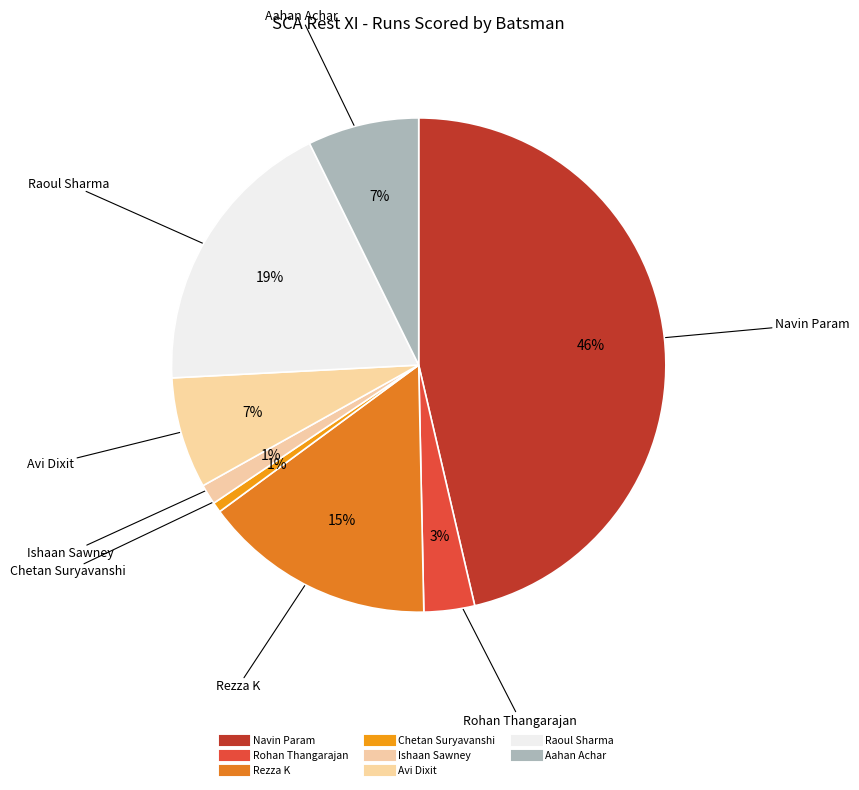

Is there any slice that represents more than half of the pie?

No